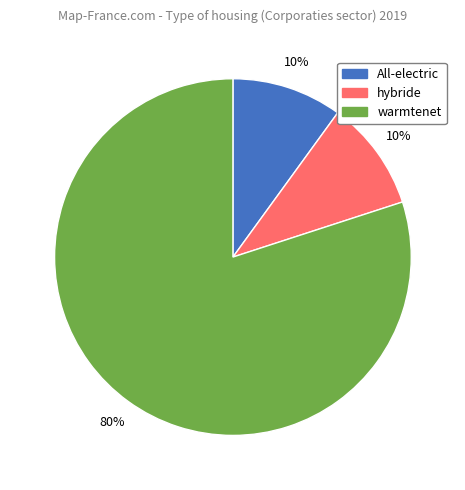

Does hybride represent more than half of the total?

No